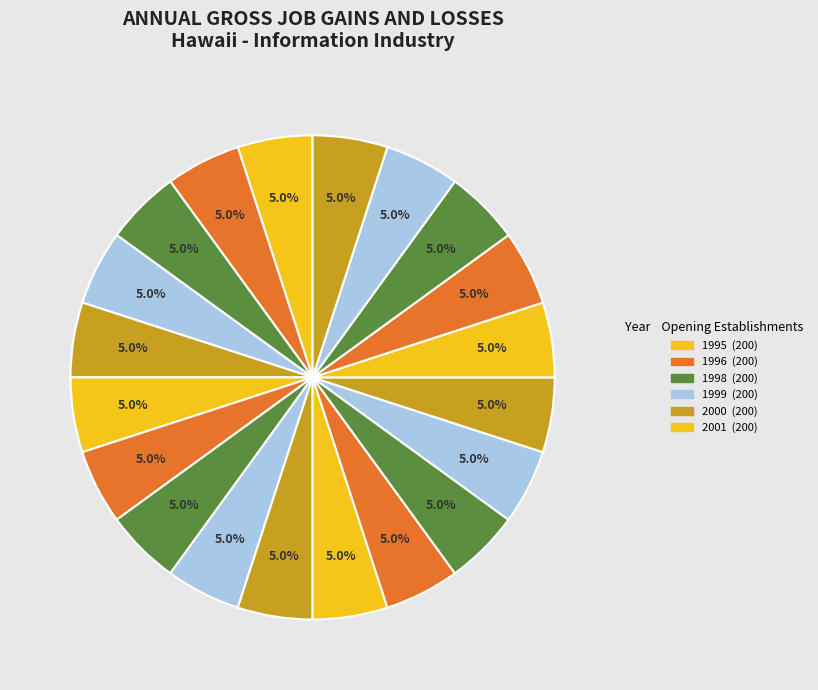

How many segments does this pie chart have?

20